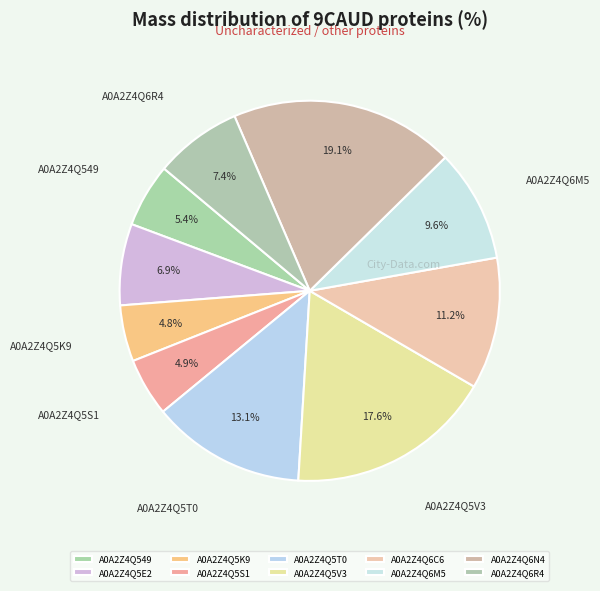

How many segments does this pie chart have?

10